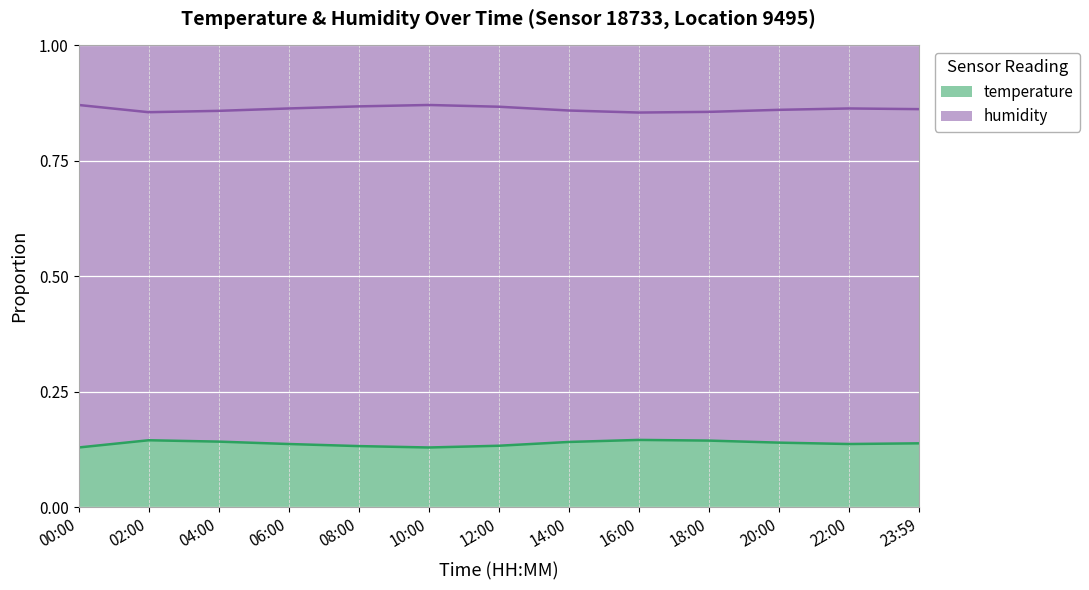

Where is the data nearest to the value 0?

00:00